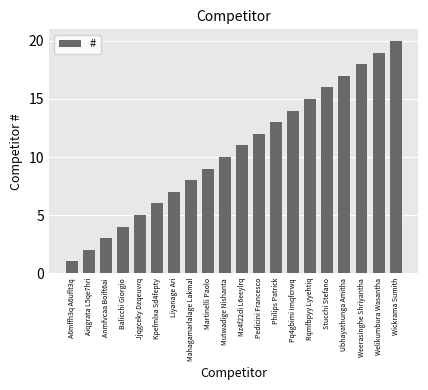

The value at Pq4gbimi Imqfcrwq is 6. True or false?

False